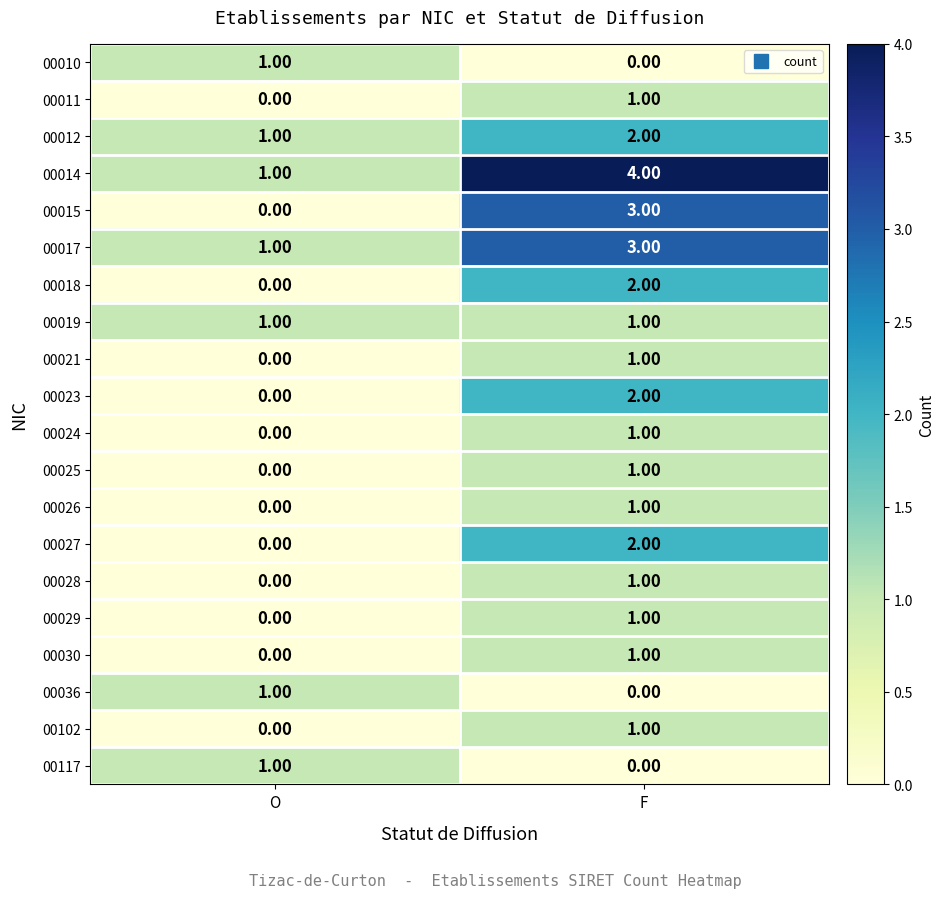

What is the difference between the 00015 values at F and O?

3